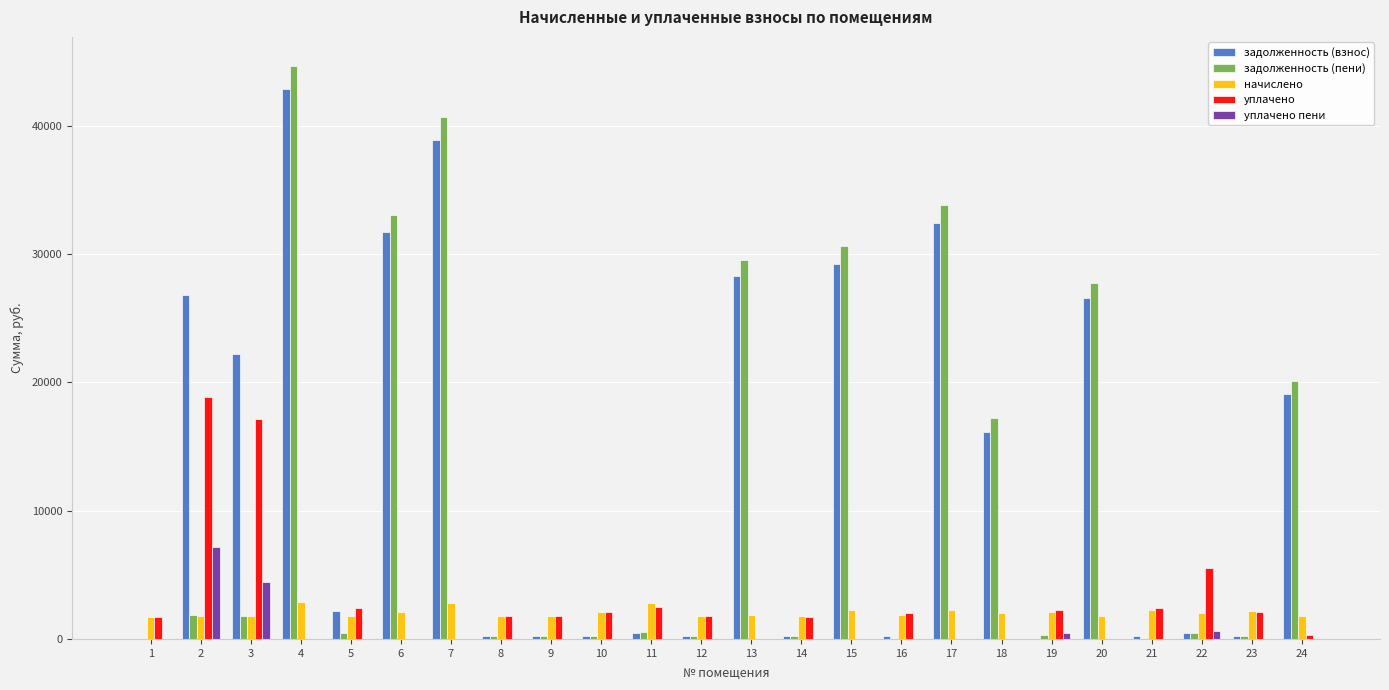

The value of задолженность (взнос) at 20 is 26614.2. True or false?

True